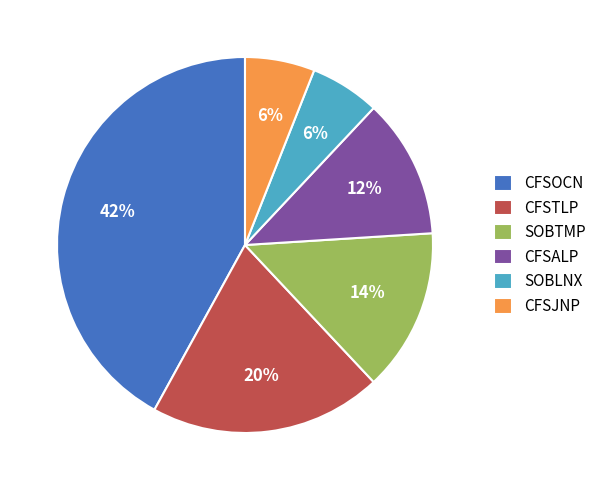

The CFSTLP slice represents 20% of the pie. True or false?

True